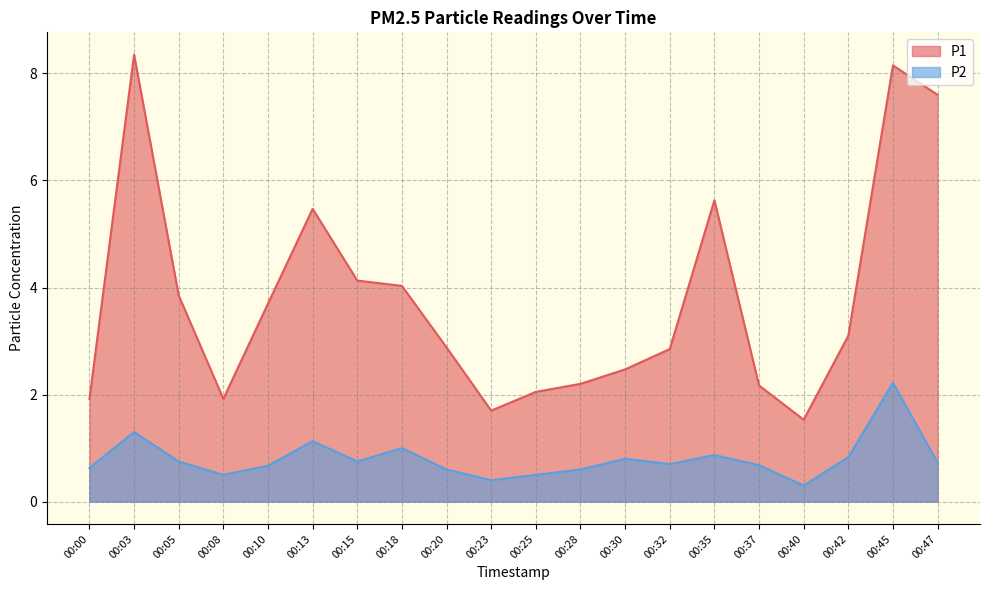

What is the difference between the P1 values at 00:40 and 00:03?

6.8